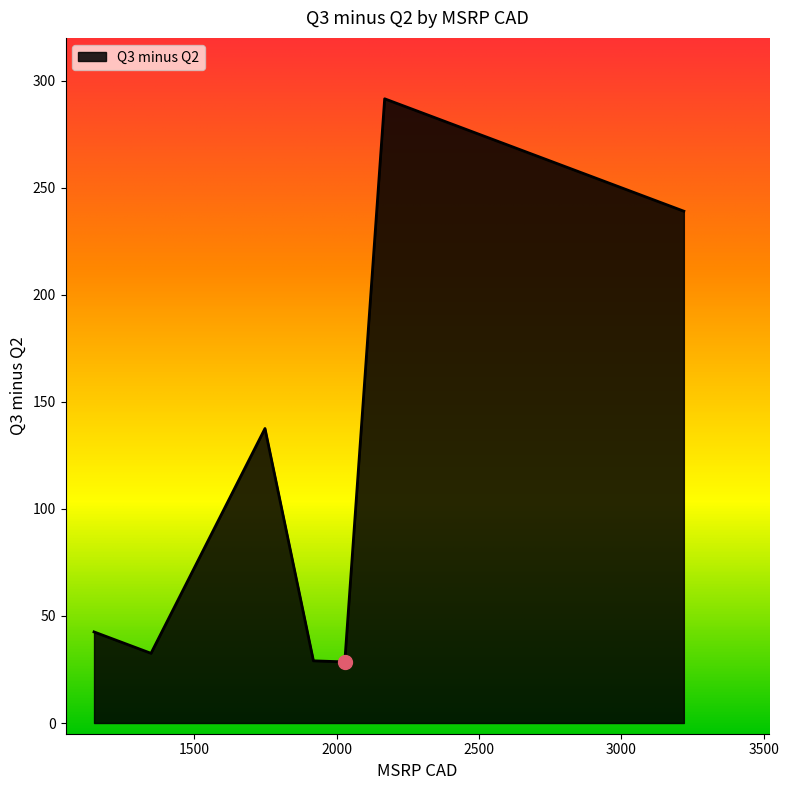

What is the difference between the maximum and second lowest values?

262.5